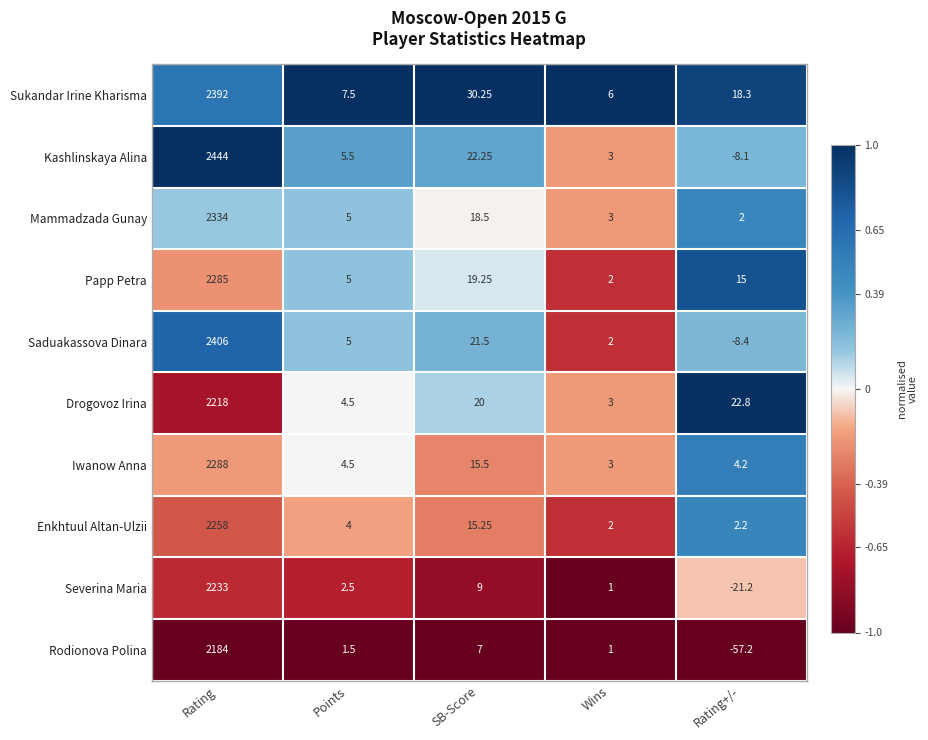

Which series has the largest range (max minus min)?

Kashlinskaya Alina